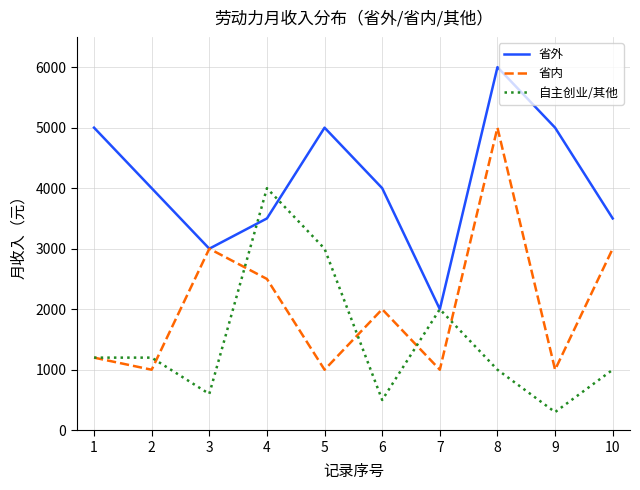

Reading left to right, list all the values displayed in this chart.

省外: 5000	4000	3000	3500	5000	4000	2000	6000	5000	3500
省内: 1200	1000	3000	2500	1000	2000	1000	5000	1000	3000
自主创业/其他: 1200	1200	600	4000	3000	500	2000	1000	300	1000